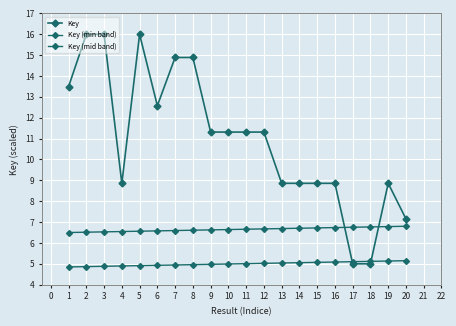

What is the average value of the Key series?

11.0